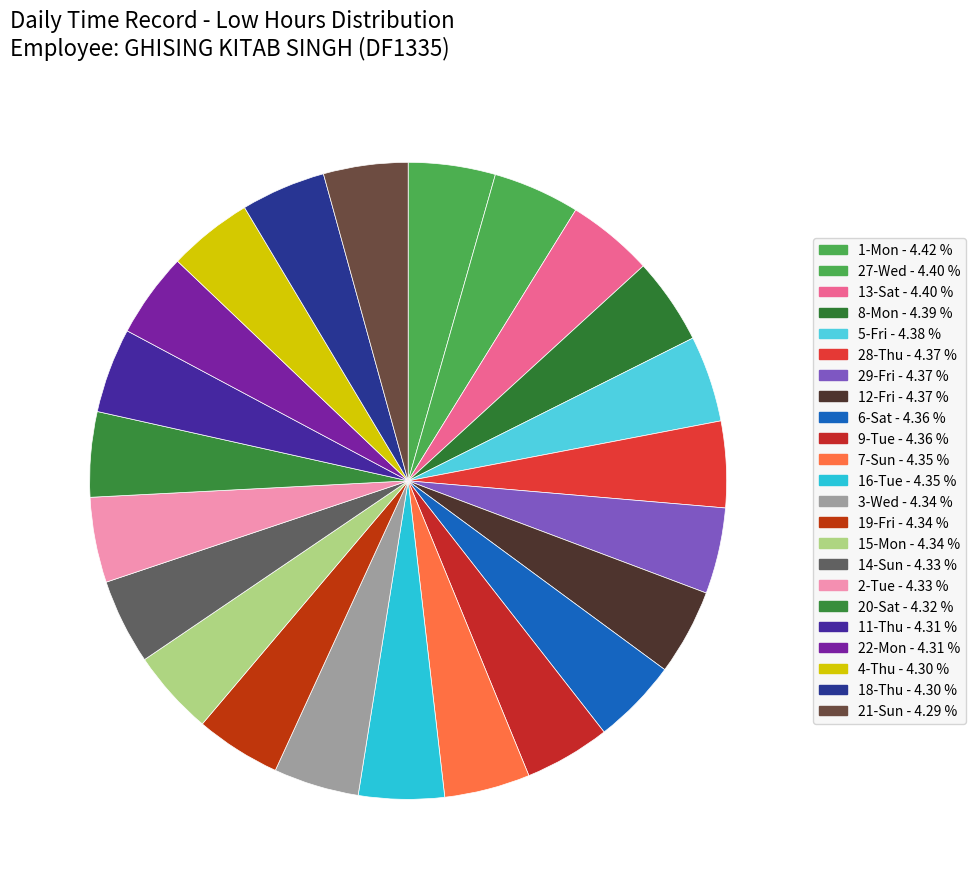

Is there any slice that represents more than half of the pie?

No